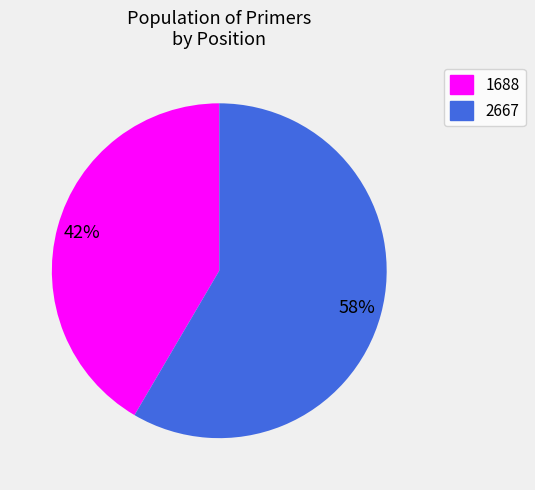

Count the number of slices in the pie.

2